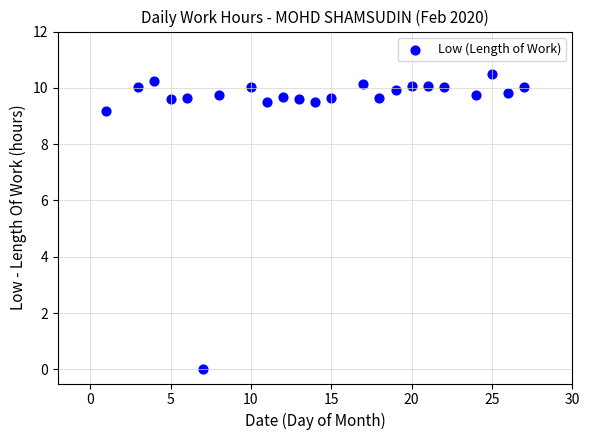

What is the range of Y values (max minus min)?

10.5